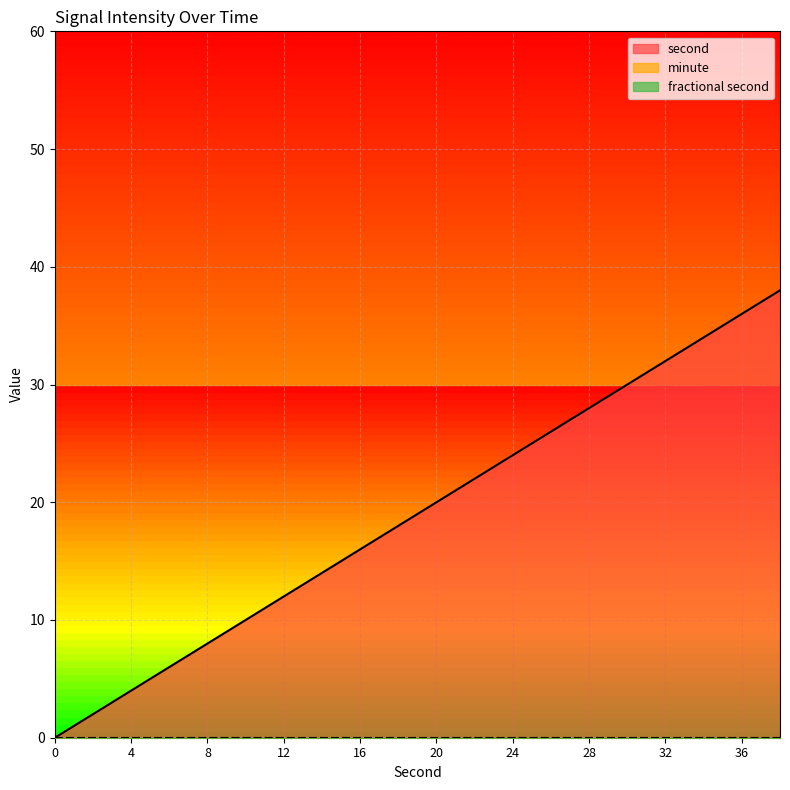

Reading right to left, extract all data points from this chart.

second: 38	36	34	32	30	28	26	24	22	20	18	16	14	12	10	8	6	4	2	0
minute: 0	0	0	0	0	0	0	0	0	0	0	0	0	0	0	0	0	0	0	0
fractional second: 0	0	0	0	0	0	0	0	0	0	0	0	0	0	0	0	0	0	0	0